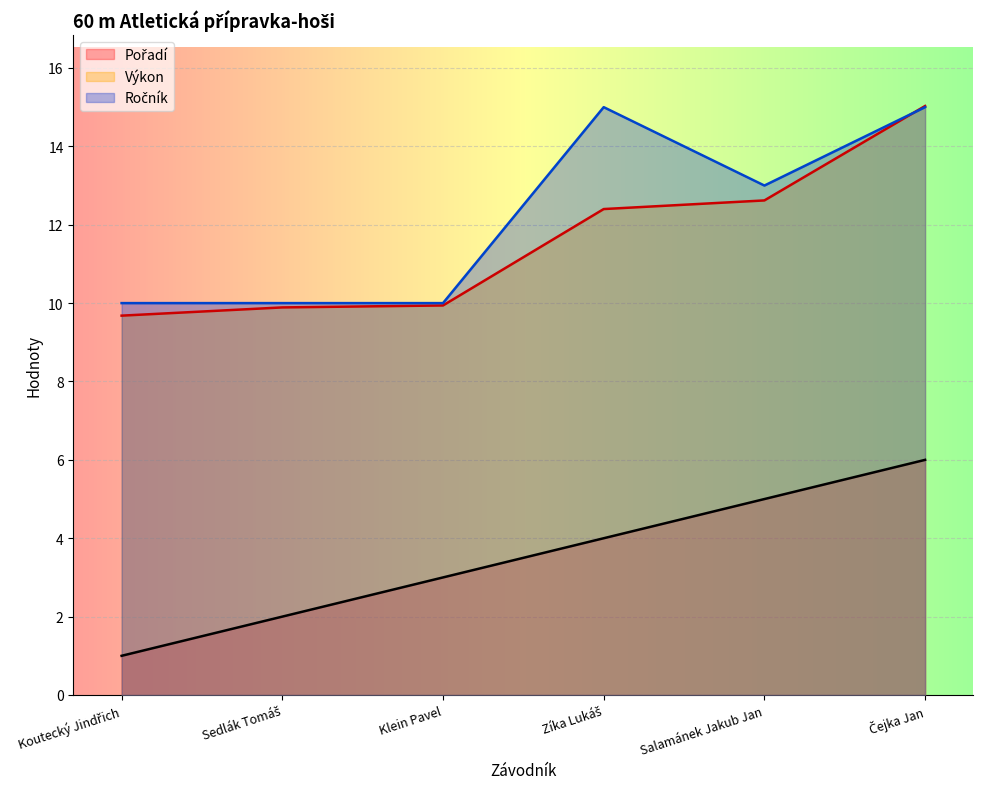

Which series has the widest spread of values?

Výkon